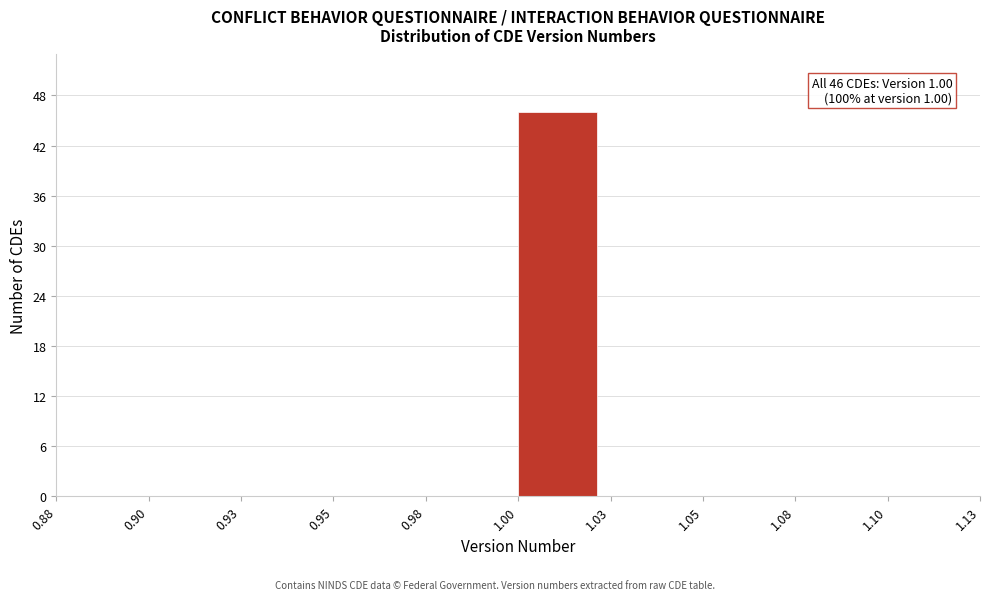

Reading right to left, transcribe all the data shown in this chart.

1.10=0	1.08=0	1.05=0	1.03=0	1.00=46	0.98=0	0.95=0	0.93=0	0.90=0	0.88=0